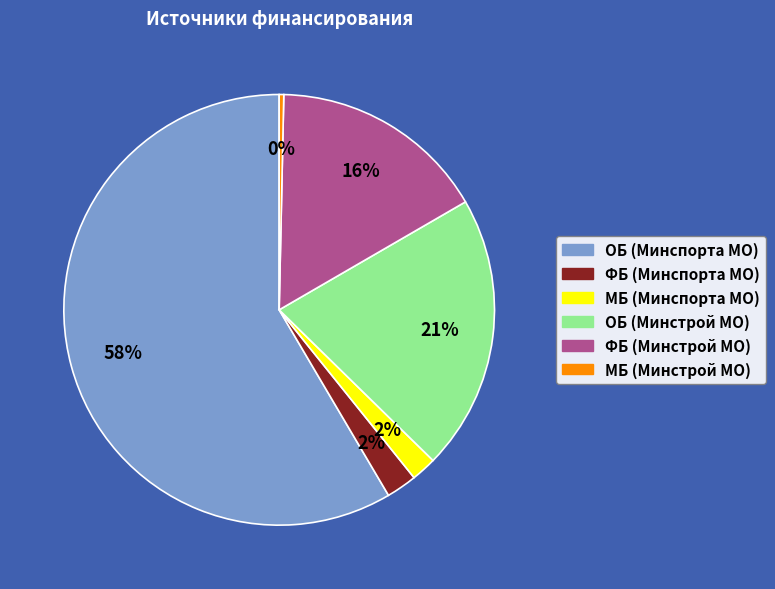

Which slice is the largest?

ОБ (Минспорта МО)